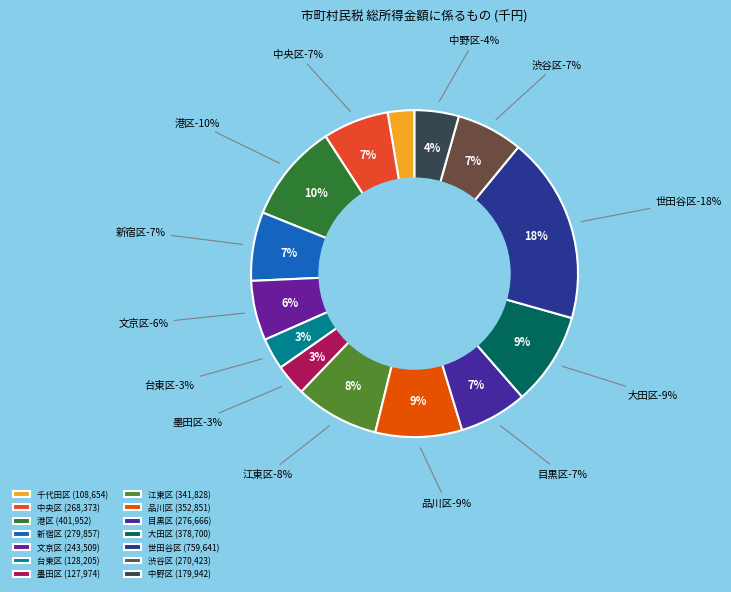

To the nearest percent, what is the average slice percentage?

7%